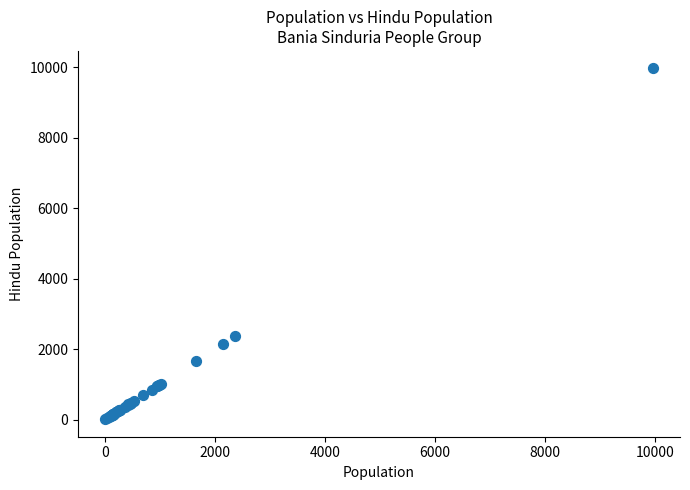

What Y value in the scatter plot is closest to 4985?

2370